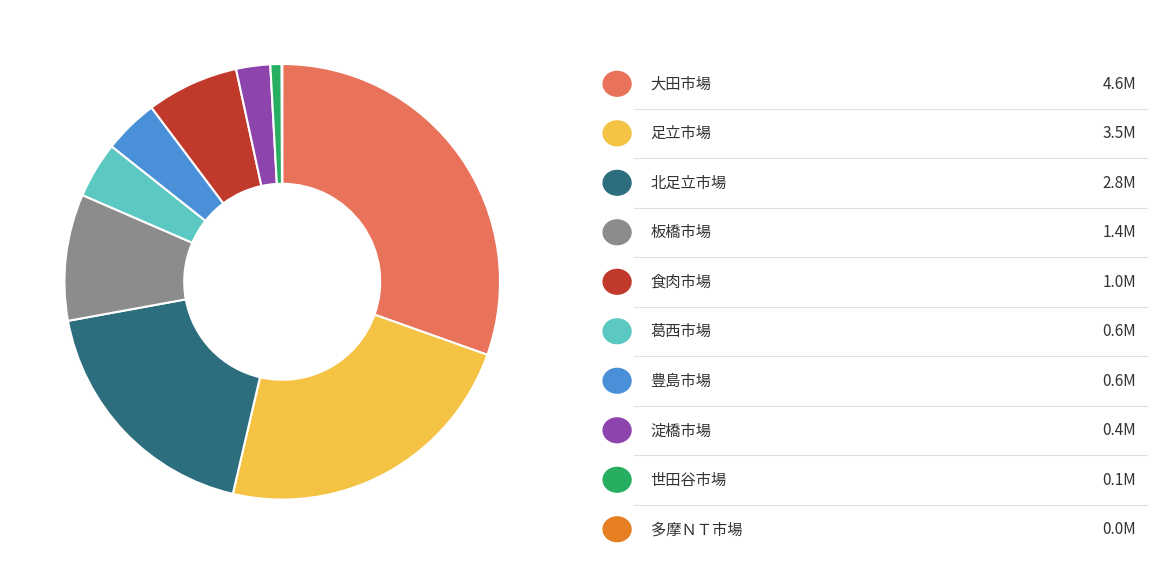

Does any single category account for the majority?

No